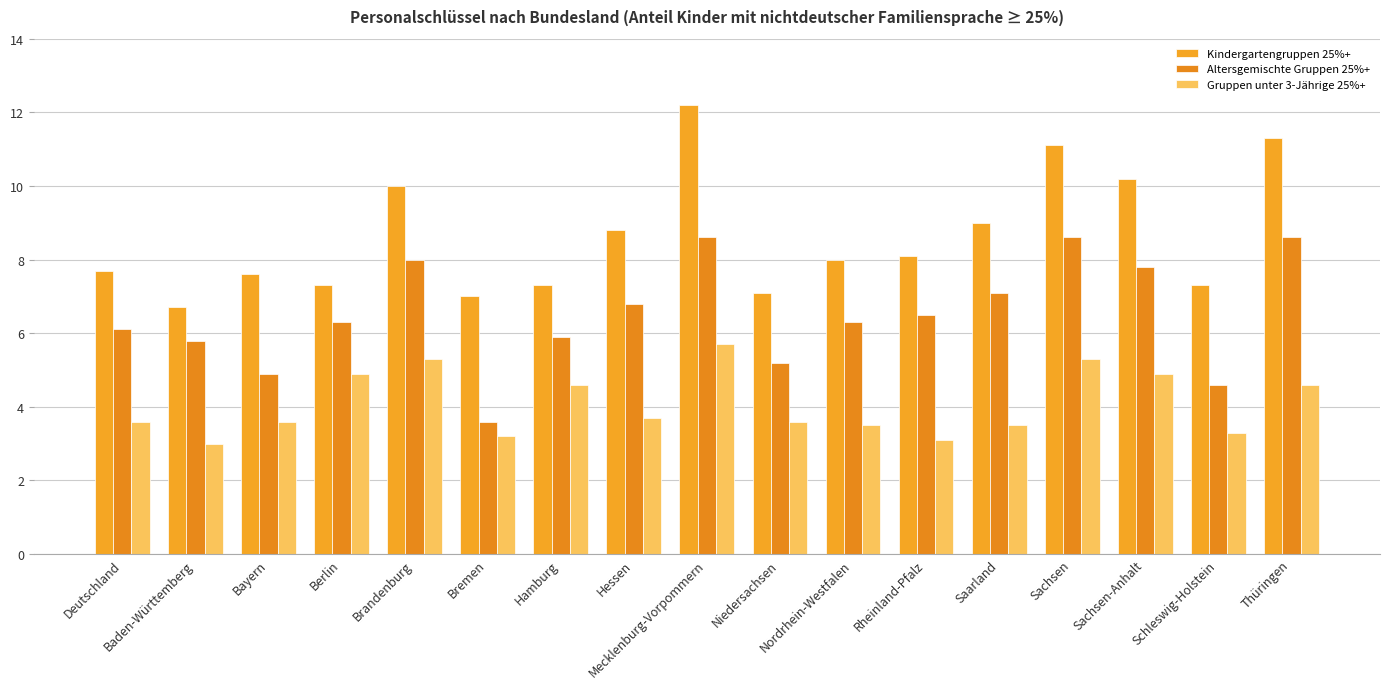

How many data points in Altersgemischte Gruppen 25%+ are above 6?

11